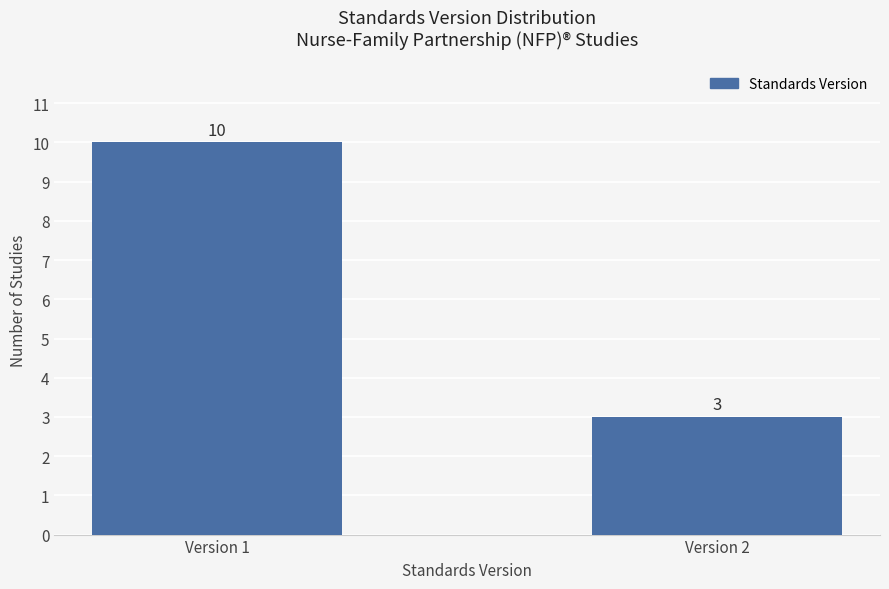

Which label corresponds to the smallest value in the chart?

Version 2